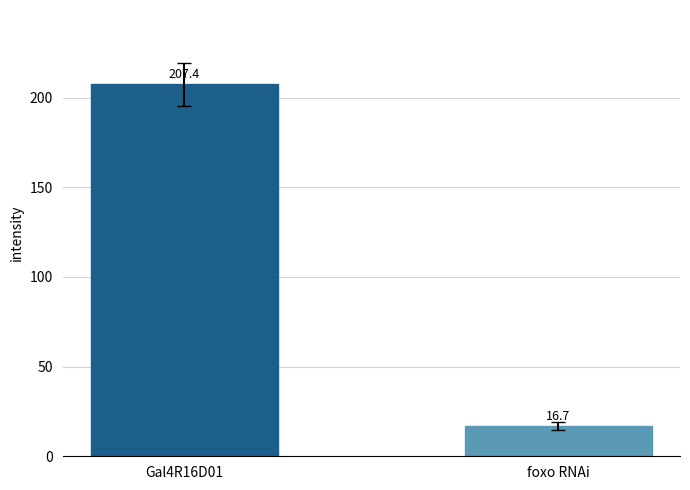

Which has a higher value, foxo RNAi or Gal4R16D01?

Gal4R16D01